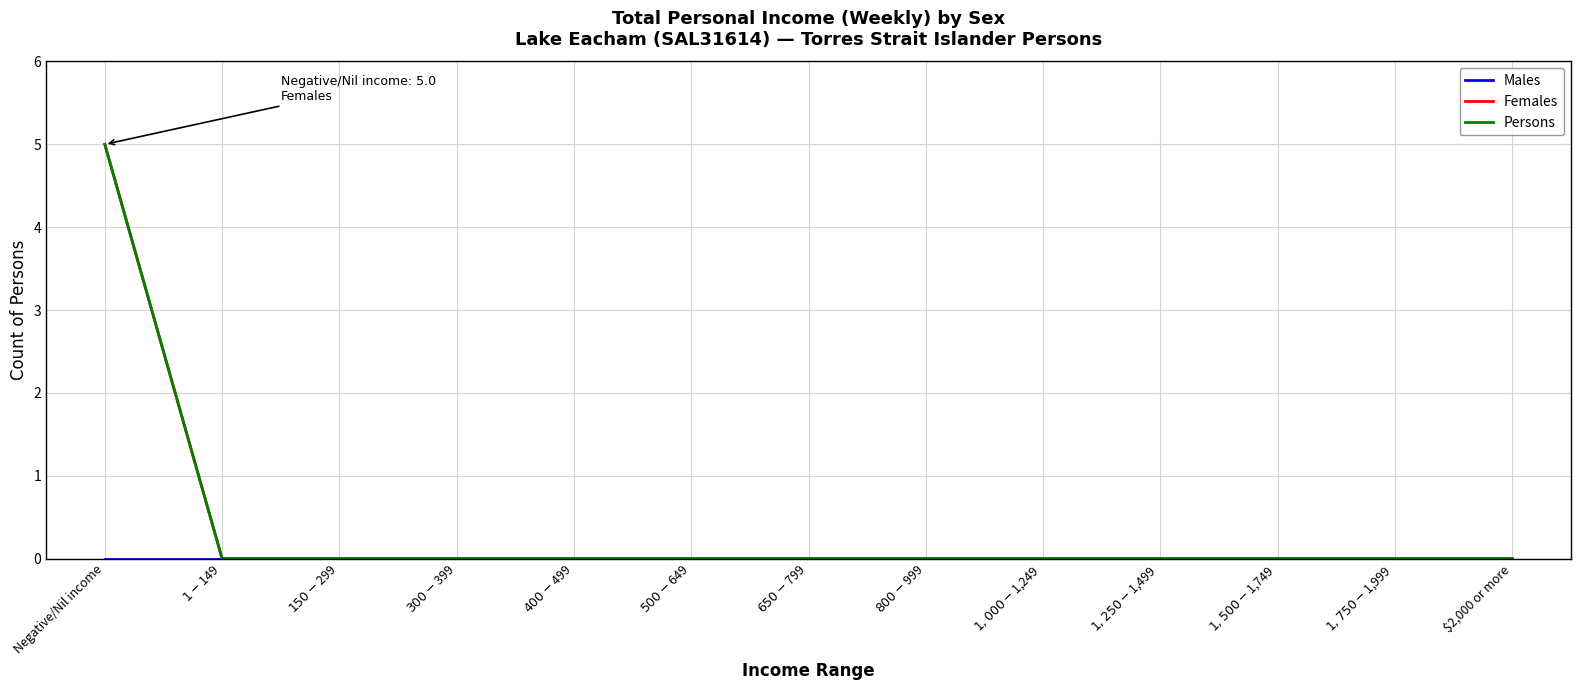

Is it true that Females equals 0 at $1,250-$1,499?

True